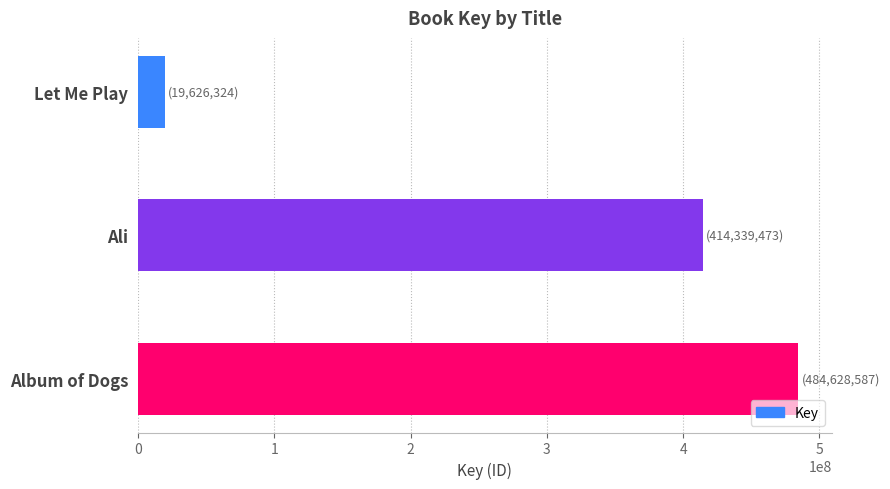

How many categories are shown in the chart?

3